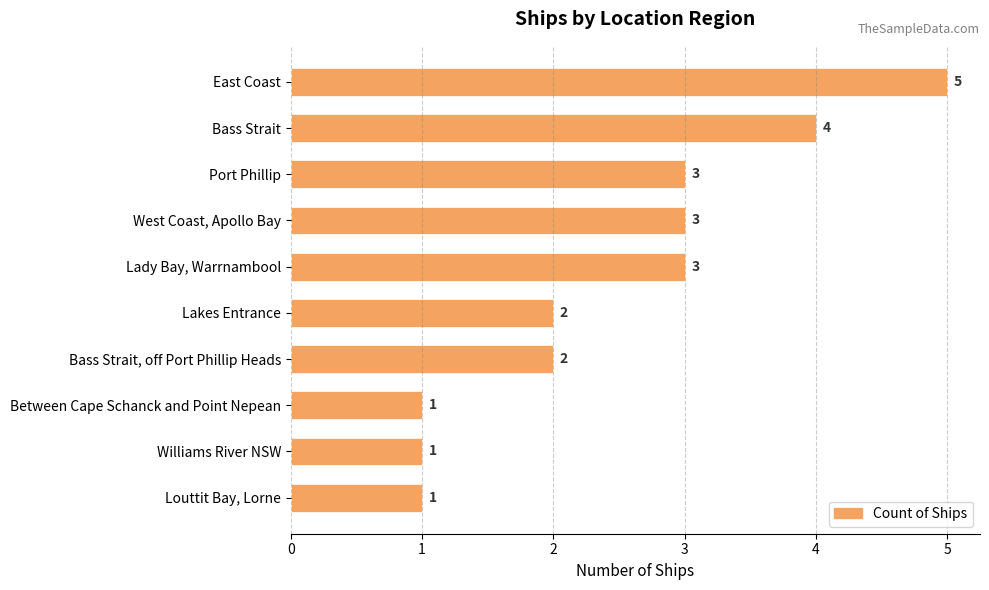

What is the difference between the maximum and minimum values?

4